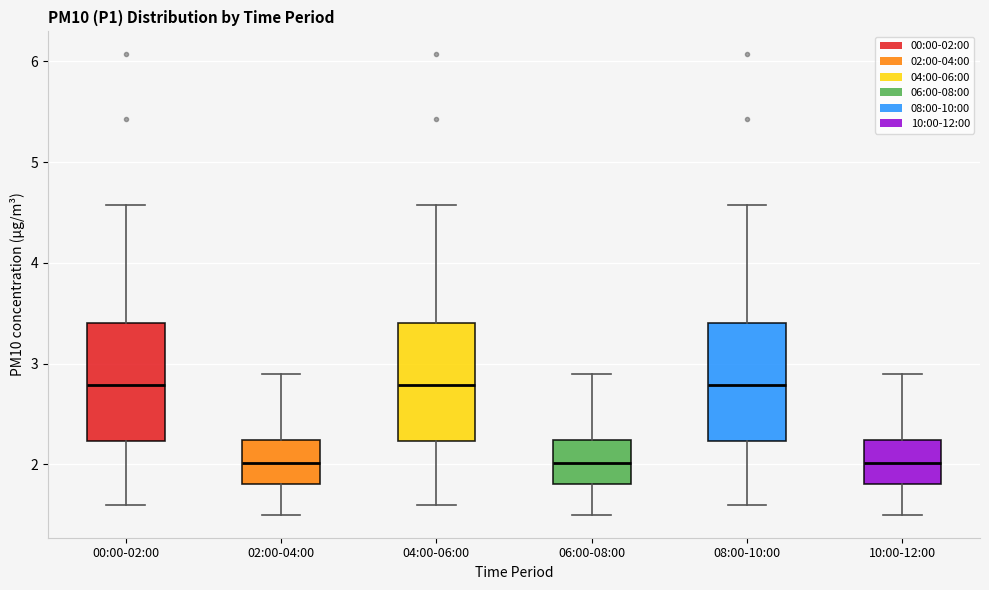

Reading left to right, transcribe this box plot: for each box, give where its median line is, the range the box spans, and where its two whiskers end, as read against the y-axis. The values are not printed on the chart, so give them approximately, as read against the axis.

00:00-02:00: median 2.8, box 2.2 to 3.4, whiskers 1.6 to 4.6
02:00-04:00: median 2.0, box 1.8 to 2.2, whiskers 1.5 to 2.9
04:00-06:00: median 2.8, box 2.2 to 3.4, whiskers 1.6 to 4.6
06:00-08:00: median 2.0, box 1.8 to 2.2, whiskers 1.5 to 2.9
08:00-10:00: median 2.8, box 2.2 to 3.4, whiskers 1.6 to 4.6
10:00-12:00: median 2.0, box 1.8 to 2.2, whiskers 1.5 to 2.9